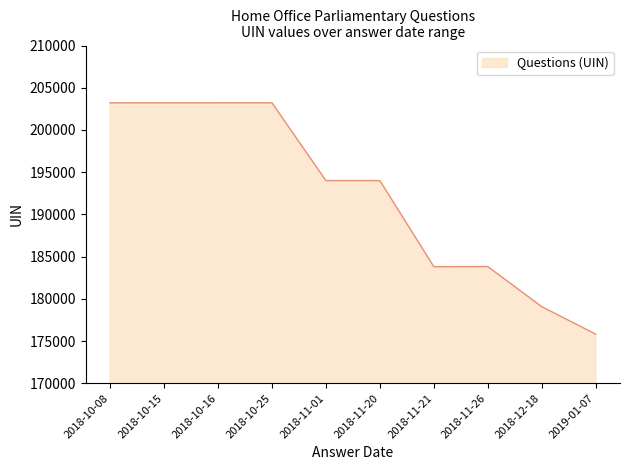

What is the difference between the maximum and minimum values?

27401